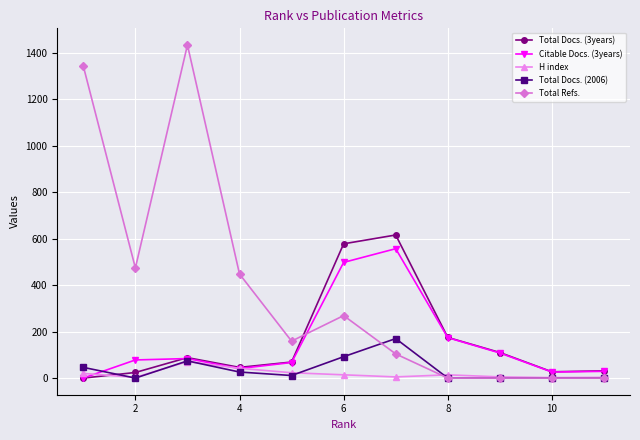

What are all the series names shown in the legend?

Total Docs. (3years), Citable Docs. (3years), H index, Total Docs. (2006), Total Refs.